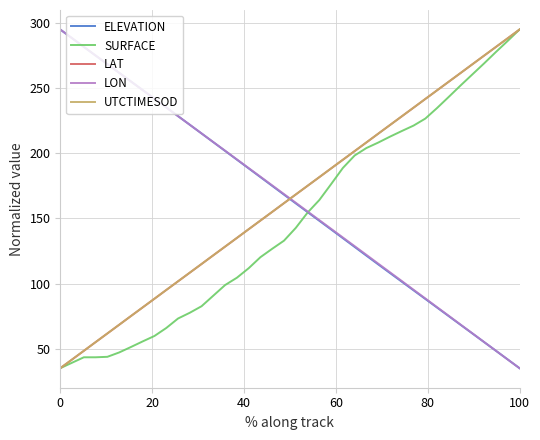

What is the smallest value displayed?

35.0